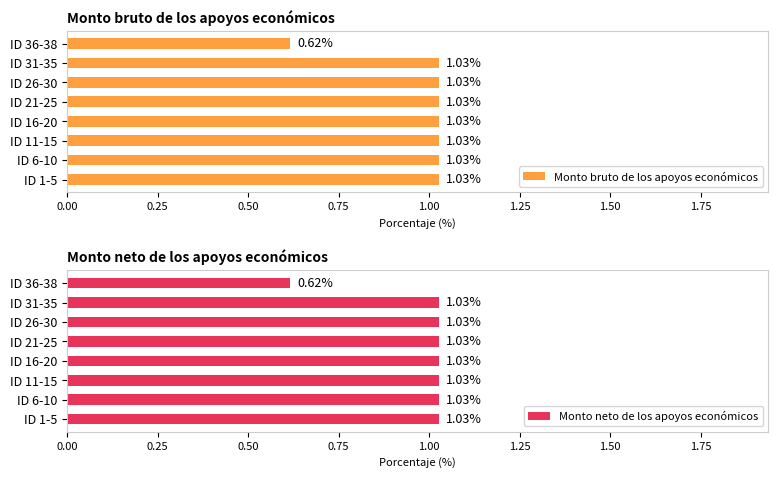

Which series has the largest total across all categories?

Monto bruto de los apoyos económicos